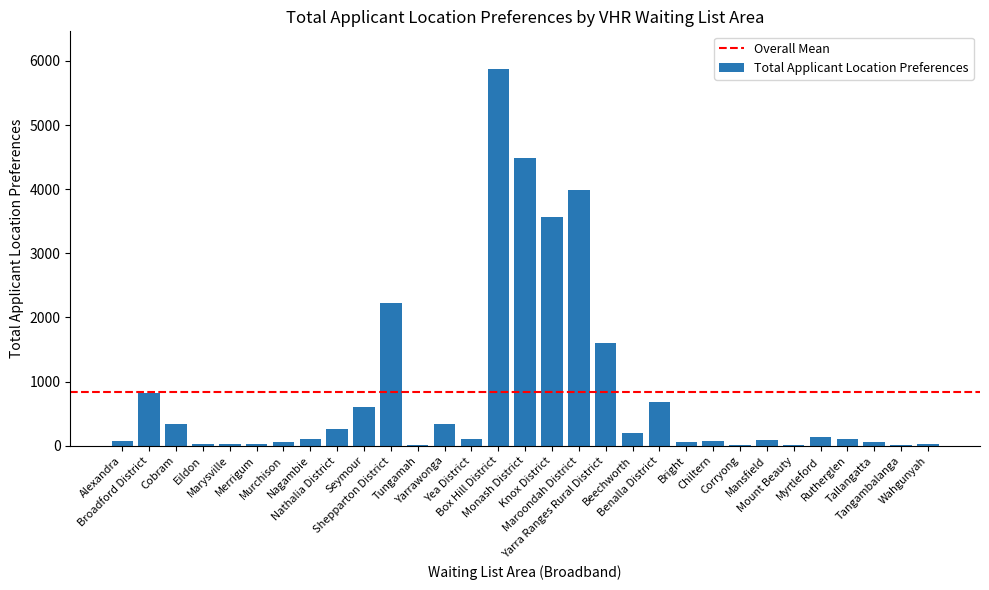

What is the sum of all values?

25969